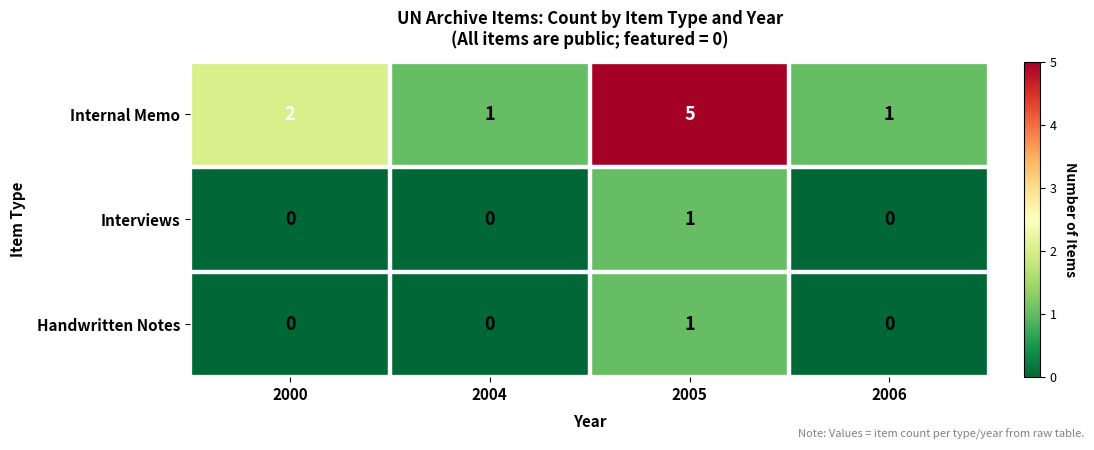

What is the maximum value shown in the chart?

5